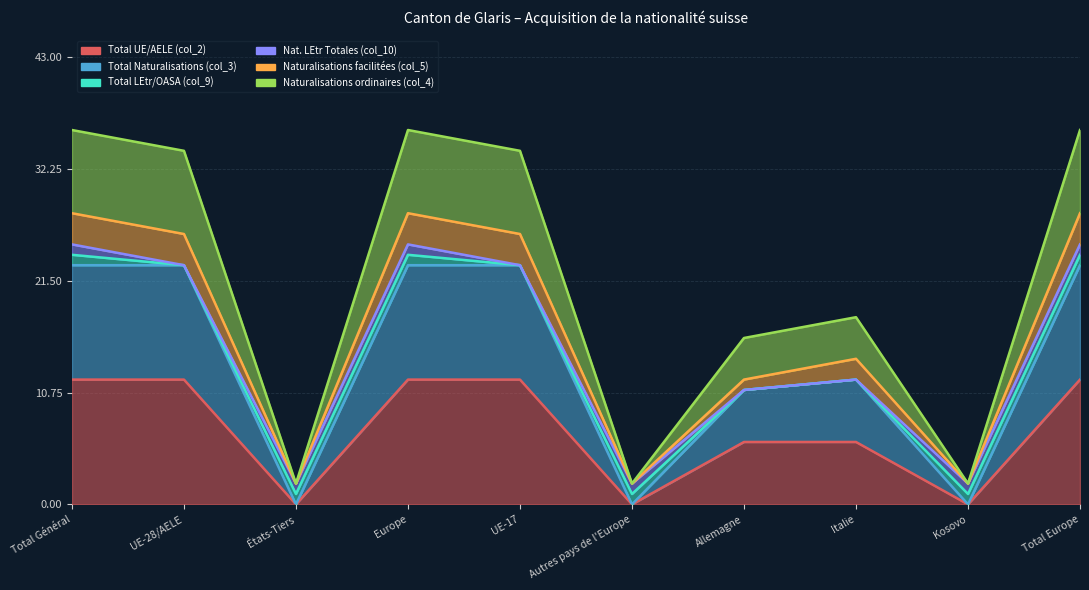

How many Total UE/AELE (col_2) values are between 0 and 12?

10